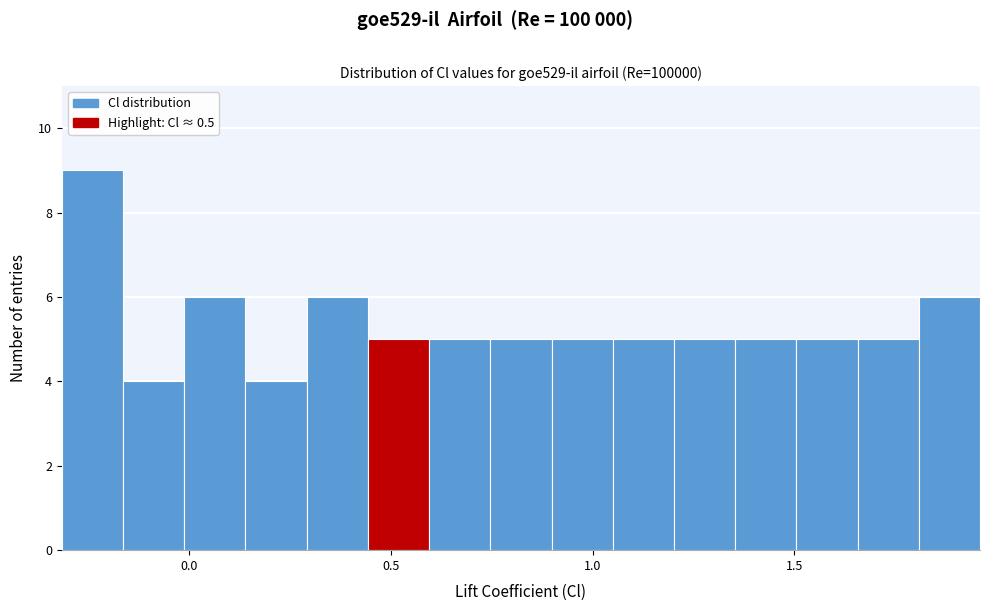

Around what value on the x-axis is the tallest bar? Give the approximate position of its centre, as read against the axis.

-0.25